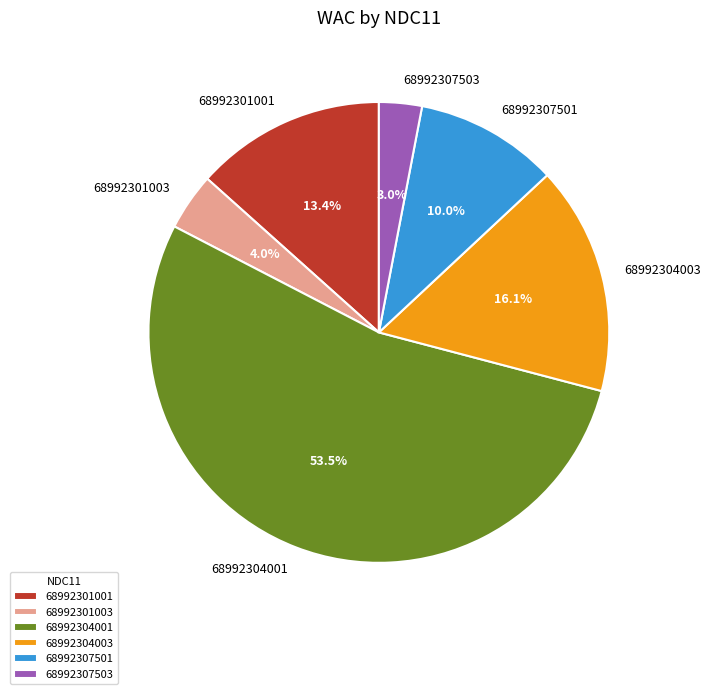

Does 68992307503 represent more than half of the total?

No